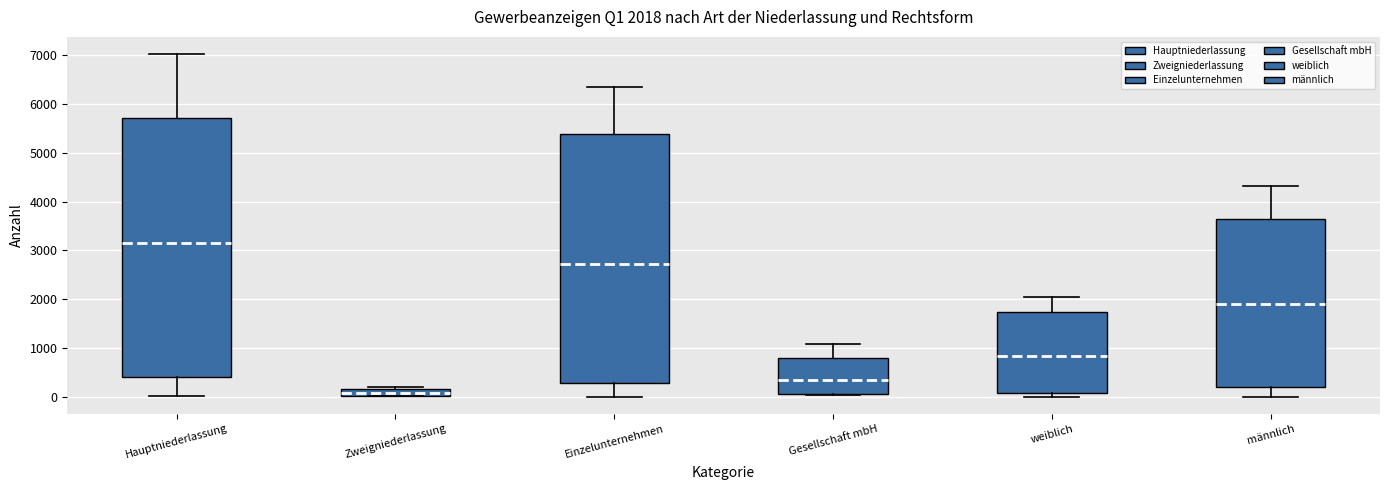

Which box is the tallest, from its lower edge to its upper edge?

Hauptniederlassung